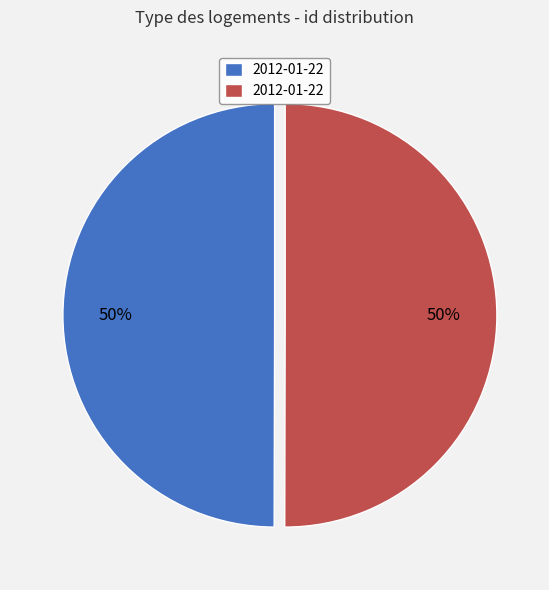

To the nearest percent, what is the average slice percentage?

50%